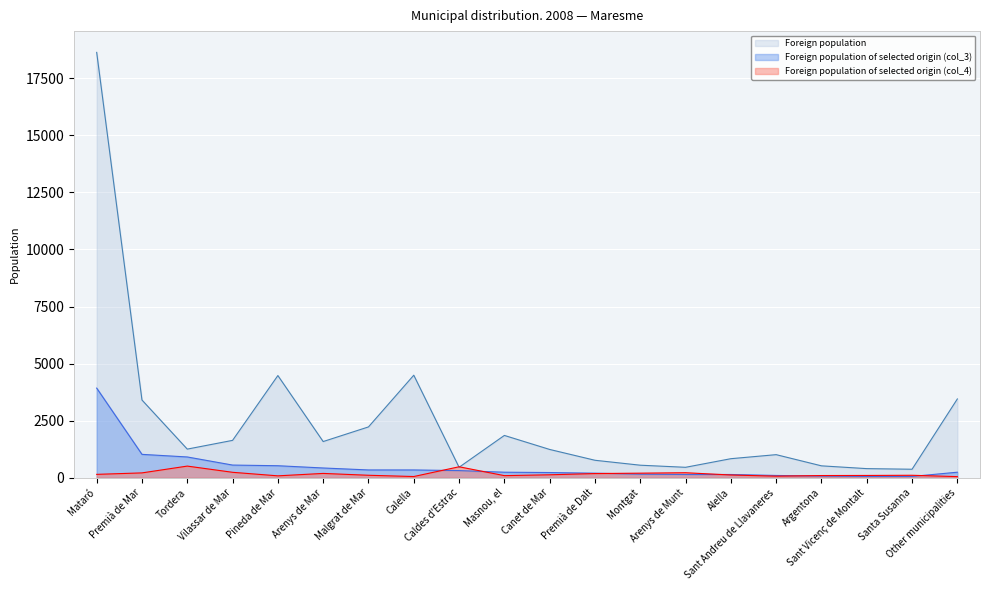

True or false: Foreign population has a value of 4491 at Calella.

True